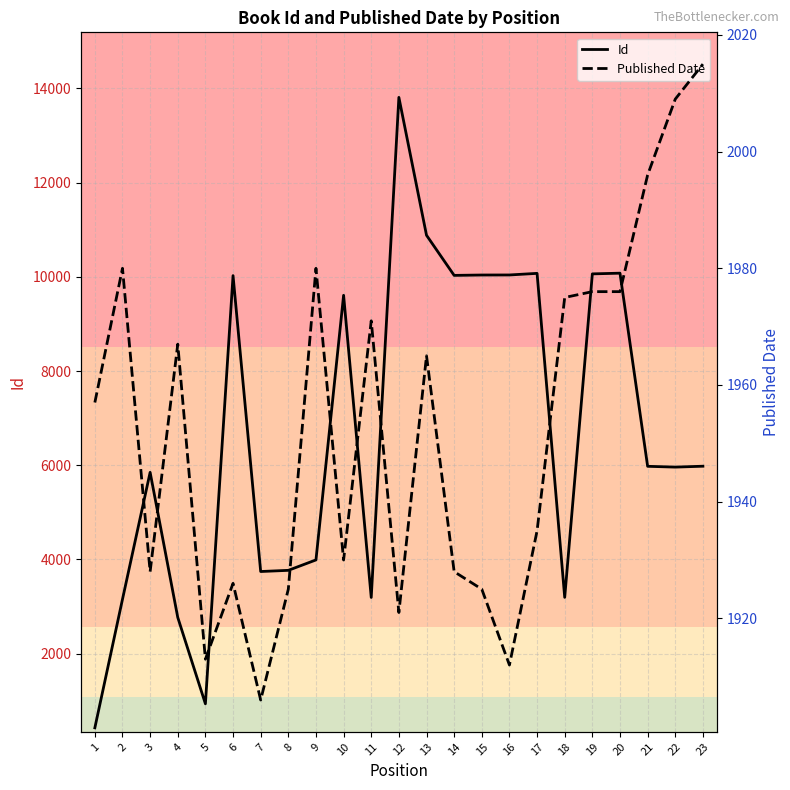

What is the difference between the maximum and minimum values in the Id series?

13387